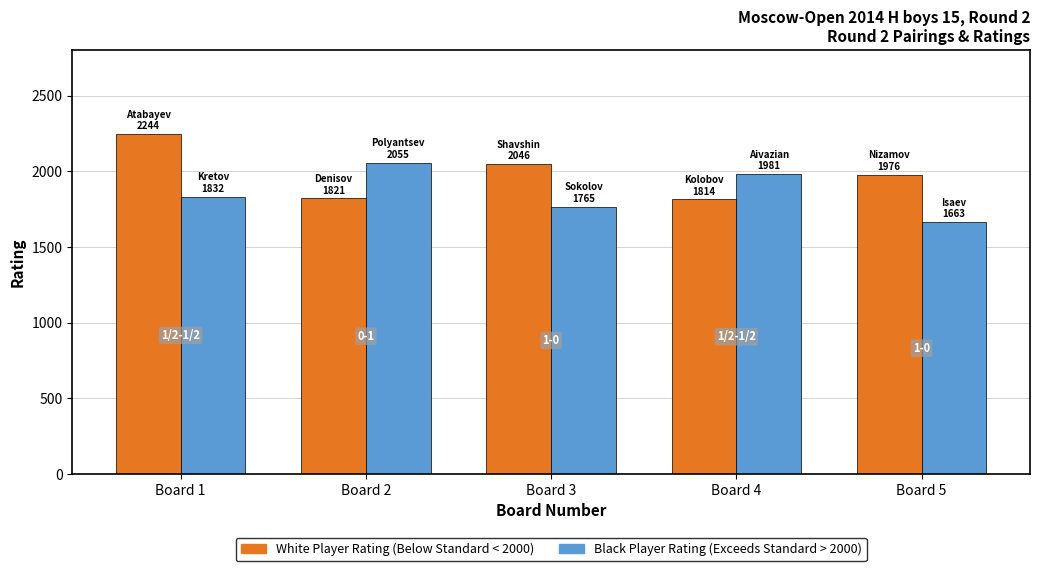

What is the maximum value shown in the chart?

2244